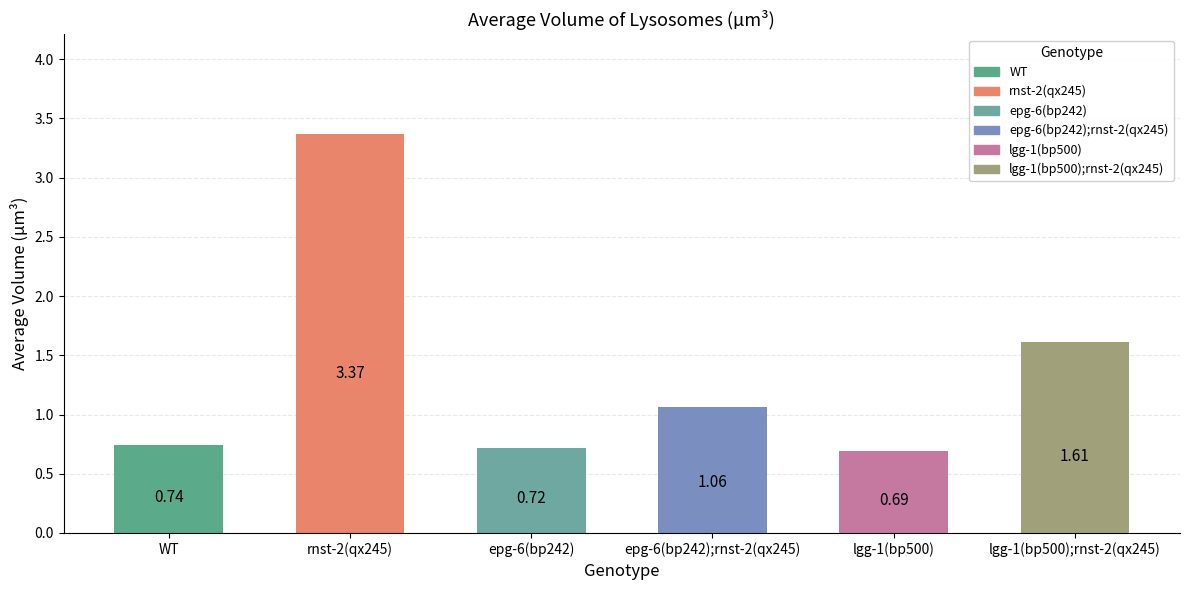

Does the chart contain any negative values?

No